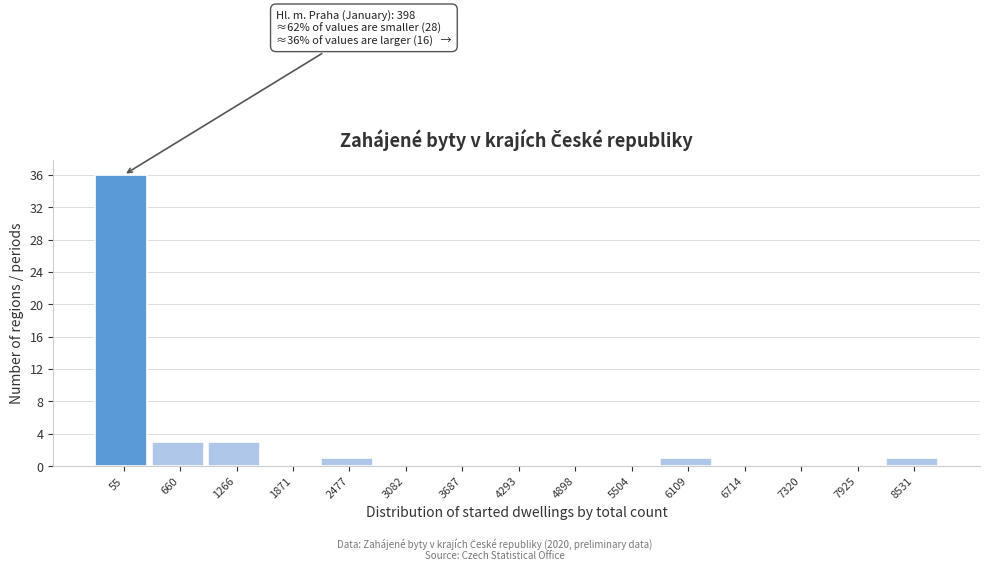

Reading left to right, extract all data points from this chart.

55=36	660=3	1266=3	1871=0	2477=1	3082=0	3687=0	4293=0	4898=0	5504=0	6109=1	6714=0	7320=0	7925=0	8531=1